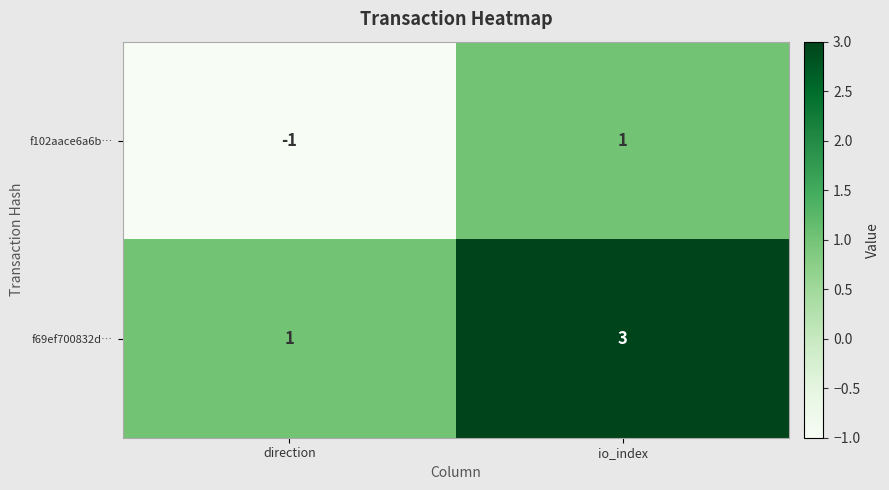

Rank the series at io_index from lowest to highest value.

f102aace6a6b…, f69ef700832d…